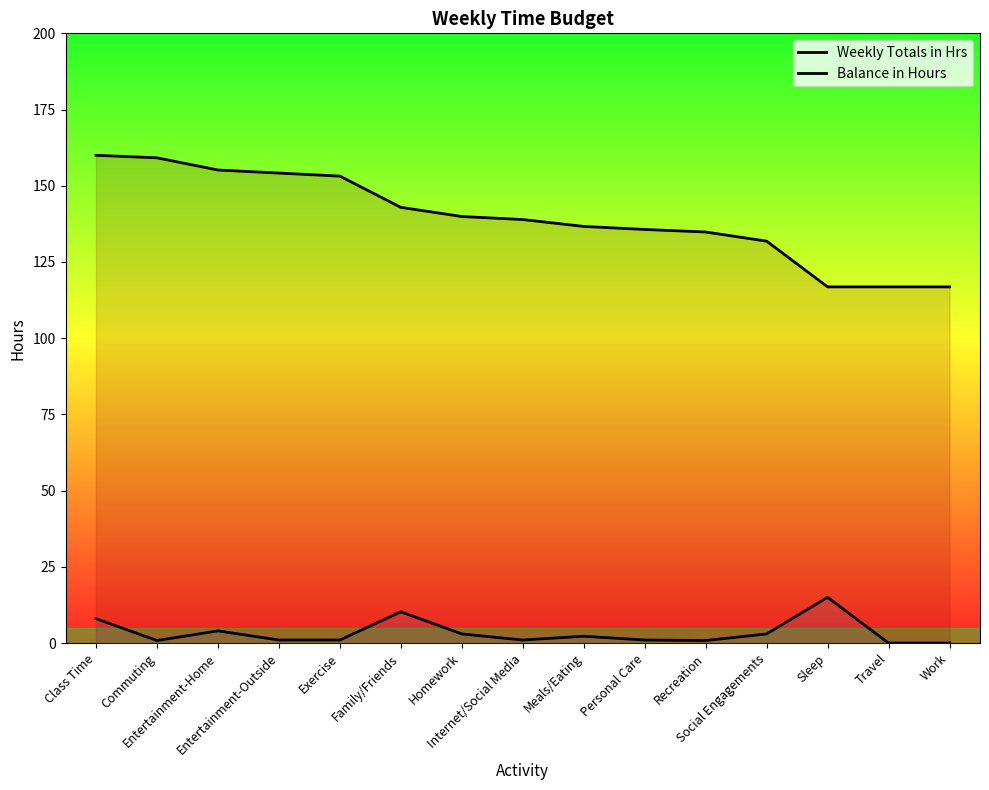

Reading left to right, list all the values displayed in this chart.

Weekly Totals in Hrs: Class Time=8.0	Commuting=0.8	Entertainment-Home=4.0	Entertainment-Outside=1.0	Exercise=1.0	Family/Friends=10.2	Homework=3.0	Internet/Social Media=1.0	Meals/Eating=2.2	Personal Care=1.0	Recreation=0.8	Social Engagements=3.0	Sleep=15.0	Travel=0.0	Work=0.0
Balance in Hours: Class Time=160.0	Commuting=159.2	Entertainment-Home=155.2	Entertainment-Outside=154.2	Exercise=153.2	Family/Friends=142.9	Homework=139.9	Internet/Social Media=138.9	Meals/Eating=136.7	Personal Care=135.7	Recreation=134.8	Social Engagements=131.8	Sleep=116.8	Travel=116.8	Work=116.8